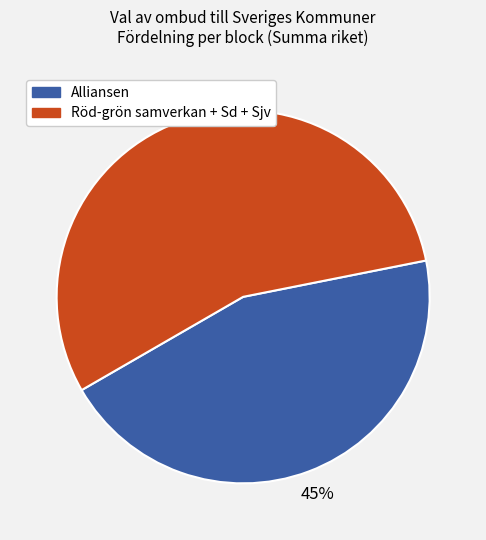

To the nearest percent, what is the combined percentage of Alliansen and Röd-grön samverkan + Sd + Sjv?

100%